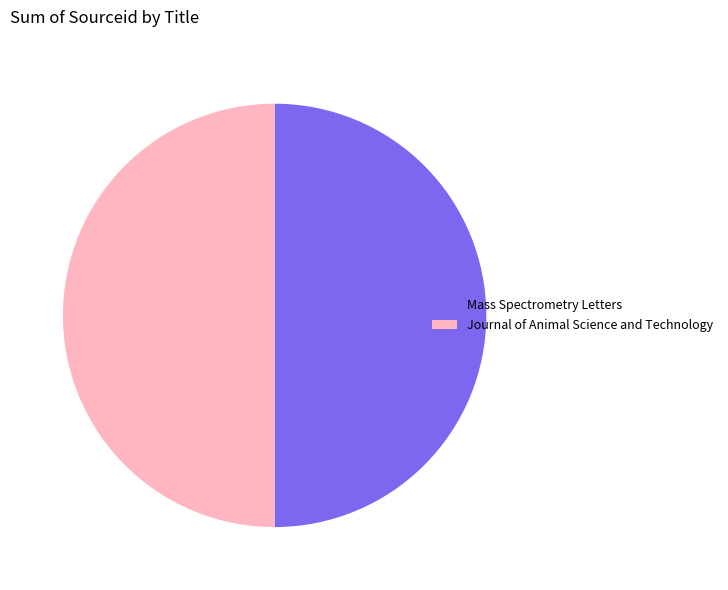

Combined, do Mass Spectrometry Letters and Journal of Animal Science and Technology account for over 50%?

Yes